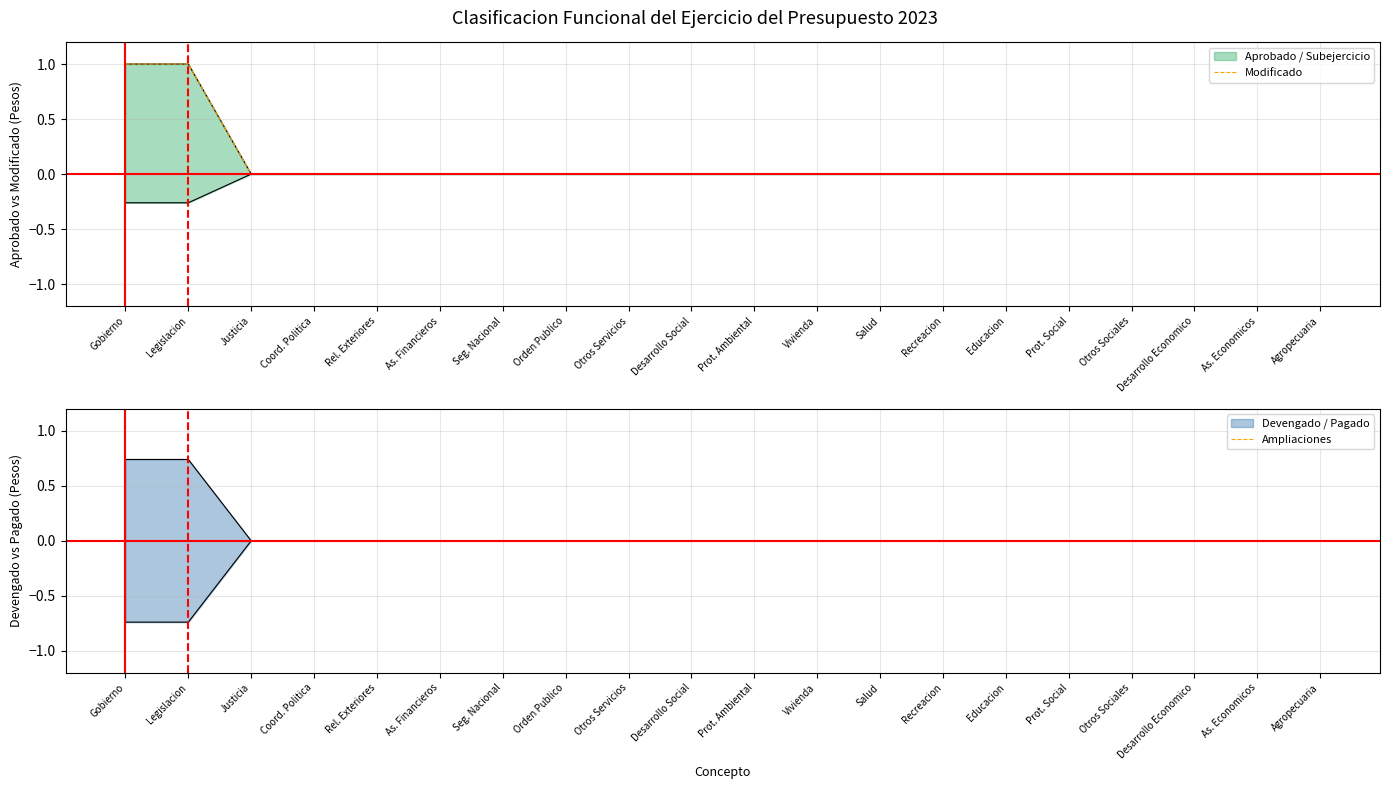

Which series has the widest spread of values?

Modificado